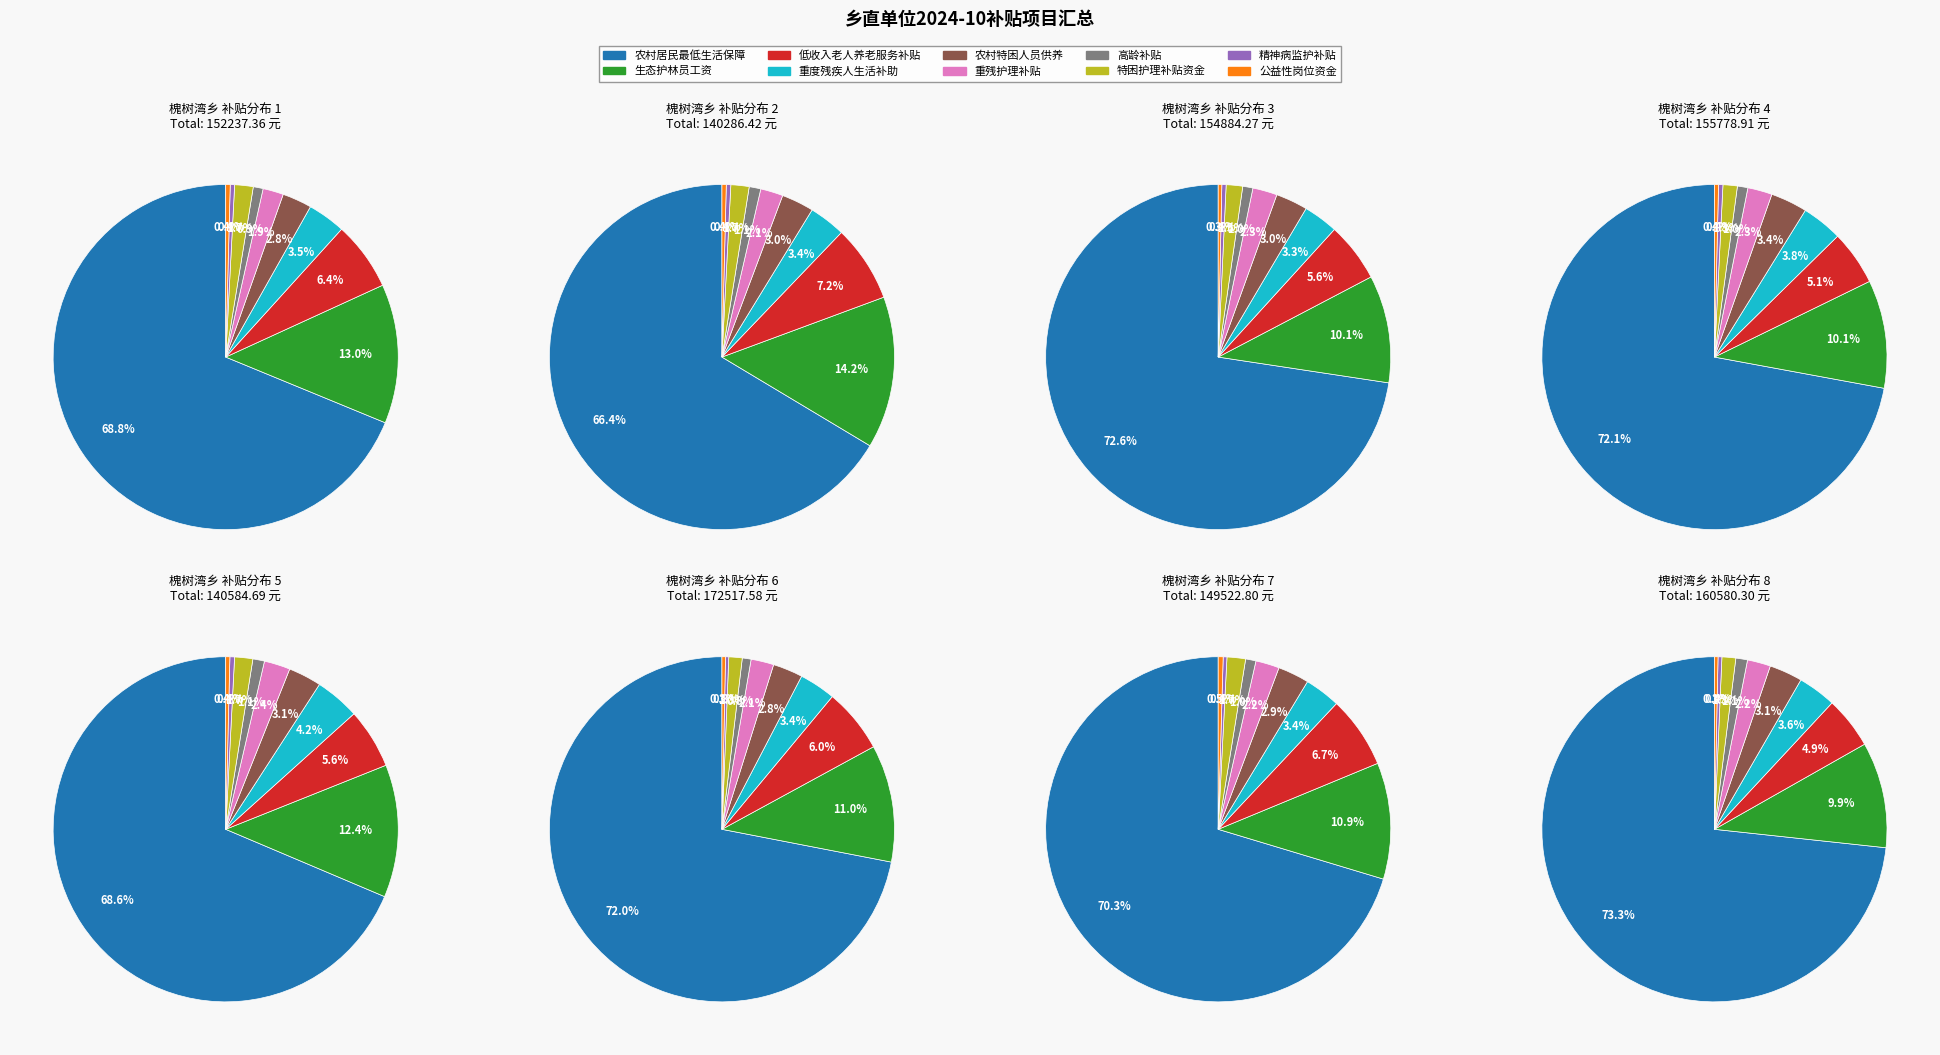

What is the smallest slice in the pie chart?

精神病监护补贴